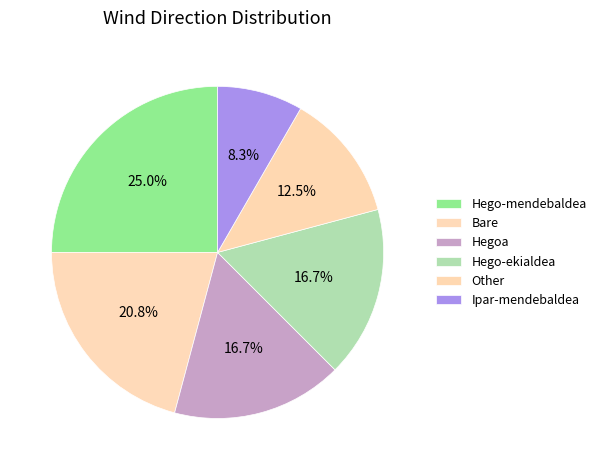

Do Hego-mendebaldea and Bare together represent more than half of the pie?

No